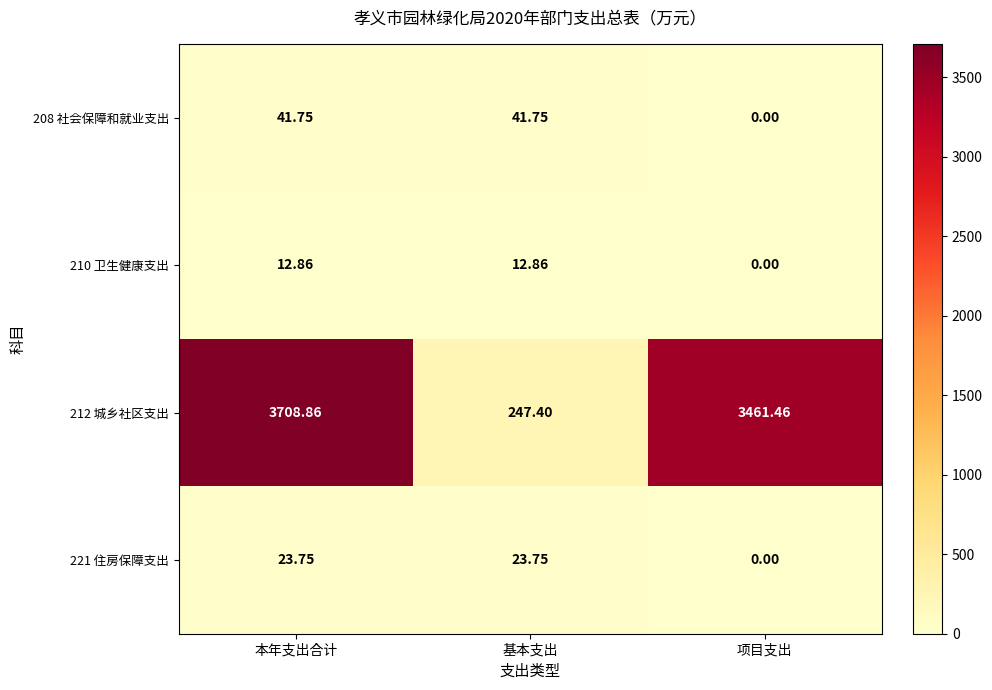

List the series in order of their peak value, lowest first.

210 卫生健康支出, 221 住房保障支出, 208 社会保障和就业支出, 212 城乡社区支出